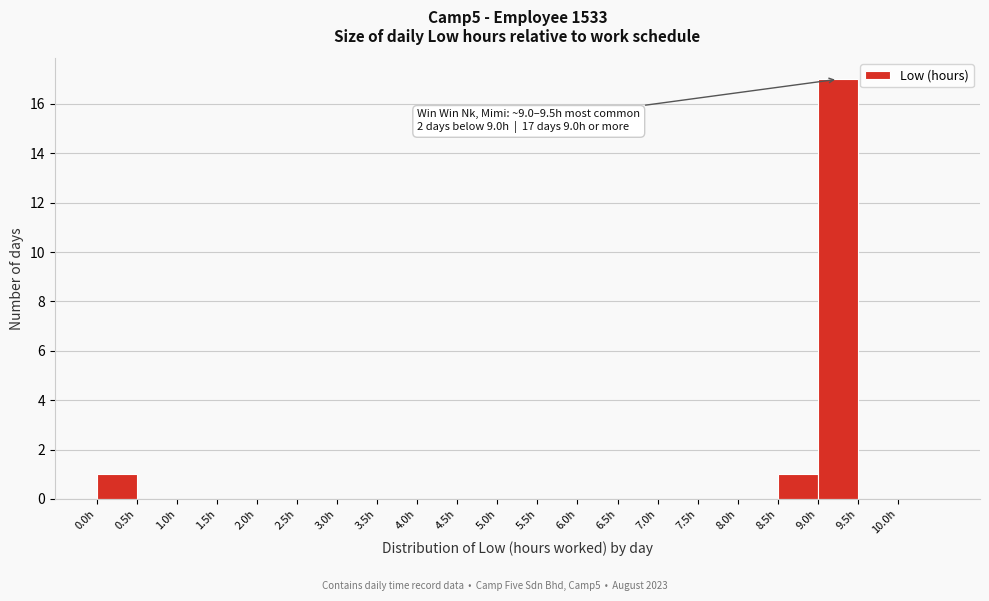

Over which range of the x-axis is the bar tallest?

9.0 to 9.5